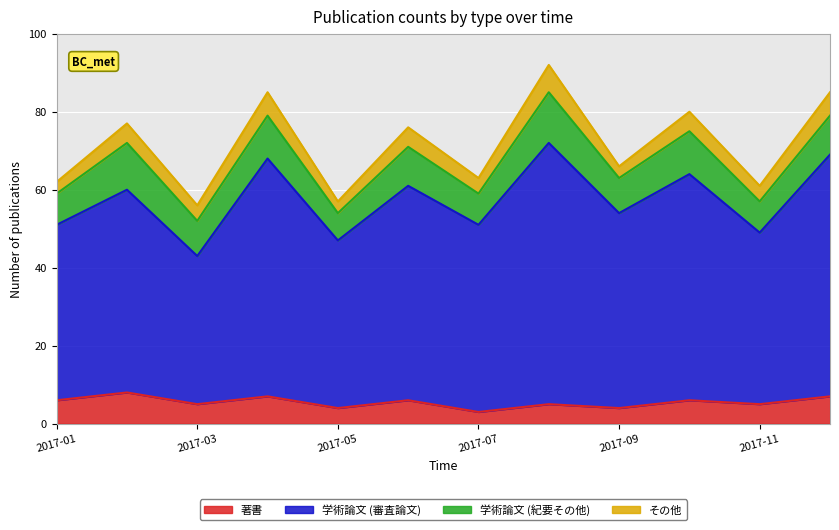

At which label does 著書 first exceed 6?

2017-02